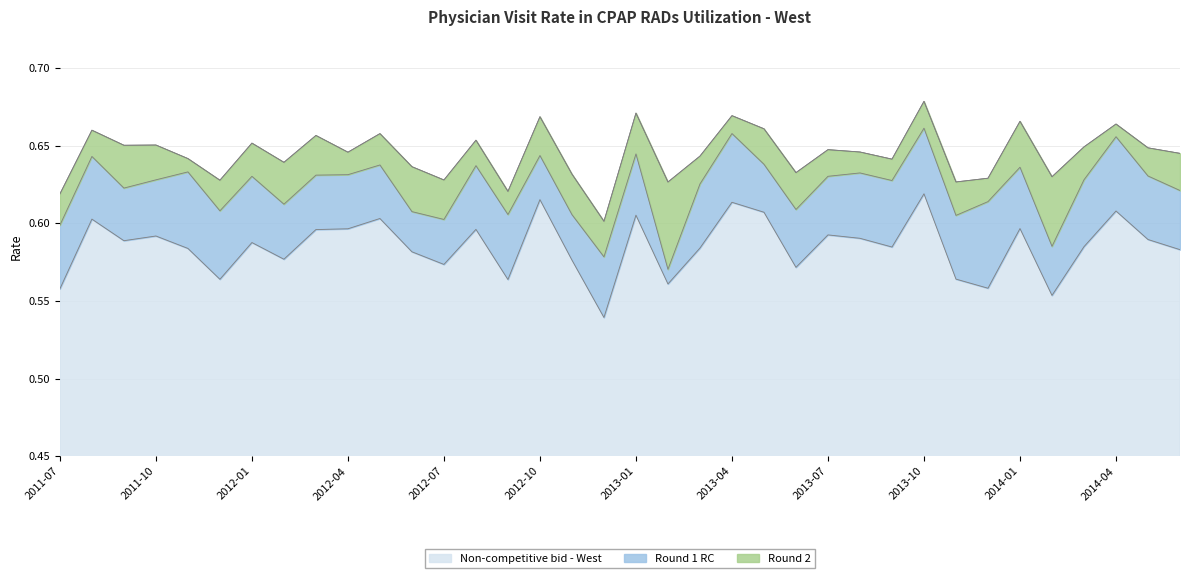

Reading left to right, what are all the values shown in this chart?

Round 1 RC: 0.6	0.6	0.6	0.6	0.6	0.6	0.6	0.6	0.6	0.6	0.6	0.6	0.6	0.6	0.6	0.6	0.6	0.6	0.6	0.6	0.6	0.7	0.6	0.6	0.6	0.6	0.6	0.7	0.6	0.6	0.6	0.6	0.6	0.7	0.6	0.6
Non-competitive bid - West: 0.6	0.6	0.6	0.6	0.6	0.6	0.6	0.6	0.6	0.6	0.6	0.6	0.6	0.6	0.6	0.6	0.6	0.5	0.6	0.6	0.6	0.6	0.6	0.6	0.6	0.6	0.6	0.6	0.6	0.6	0.6	0.6	0.6	0.6	0.6	0.6
Round 2: 0.6	0.7	0.7	0.7	0.6	0.6	0.7	0.6	0.7	0.6	0.7	0.6	0.6	0.7	0.6	0.7	0.6	0.6	0.7	0.6	0.6	0.7	0.7	0.6	0.6	0.6	0.6	0.7	0.6	0.6	0.7	0.6	0.6	0.7	0.6	0.6